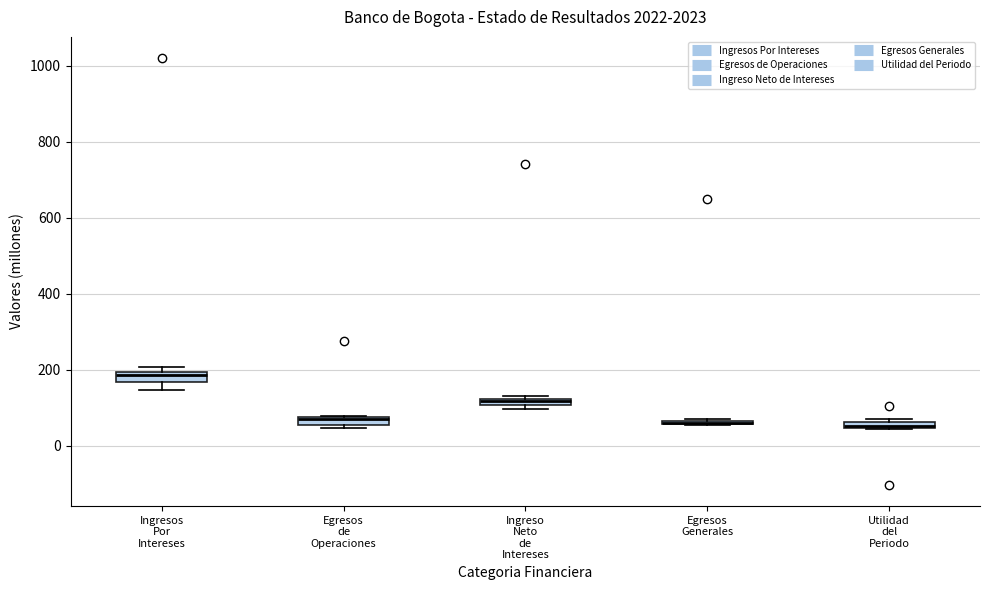

Where is the upper edge of the box for Ingreso Neto de Intereses on the y-axis? The values are not printed on the chart, so give them approximately, as read against the axis.

120